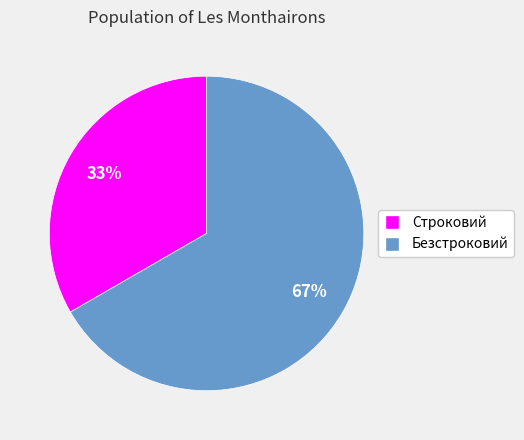

How many segments does this pie chart have?

2